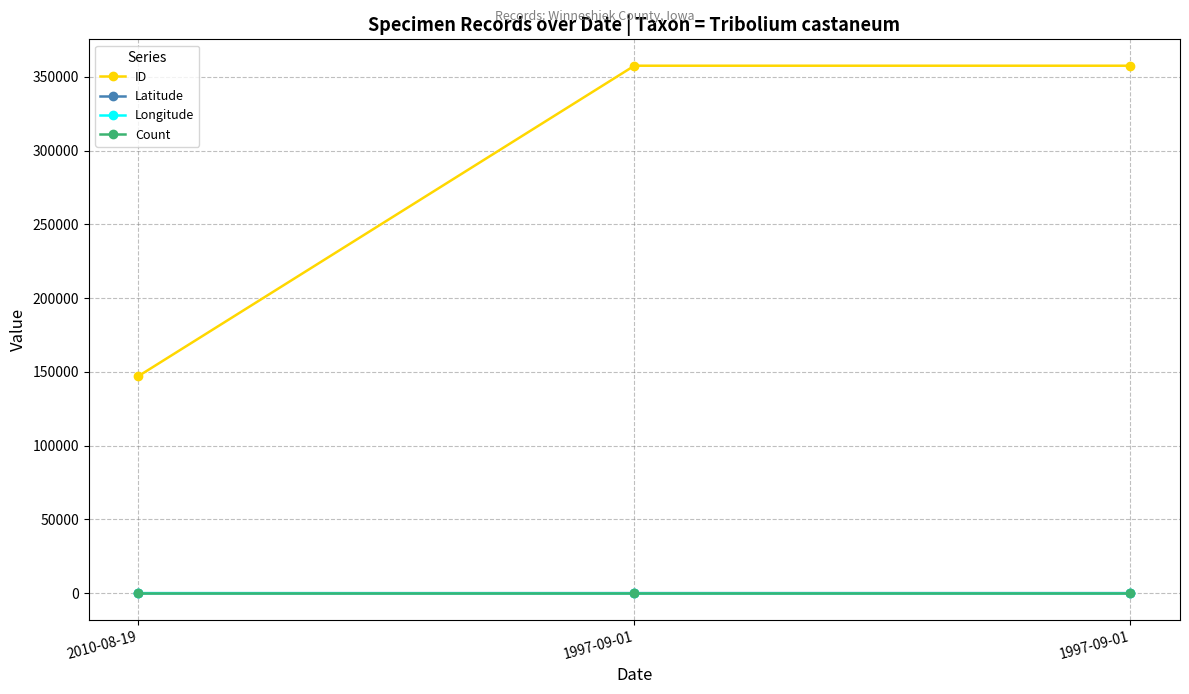

What are all the series names shown in the legend?

ID, Latitude, Longitude, Count